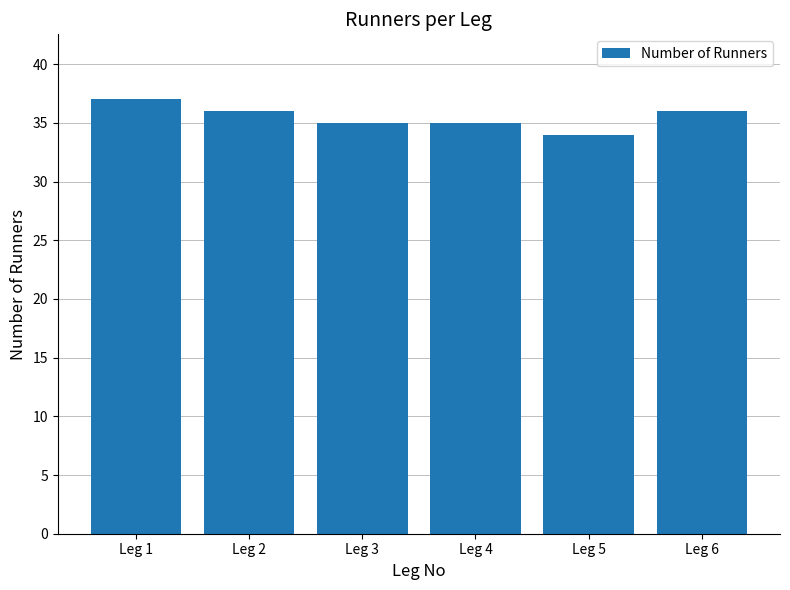

What is the difference between the maximum and second lowest values?

2